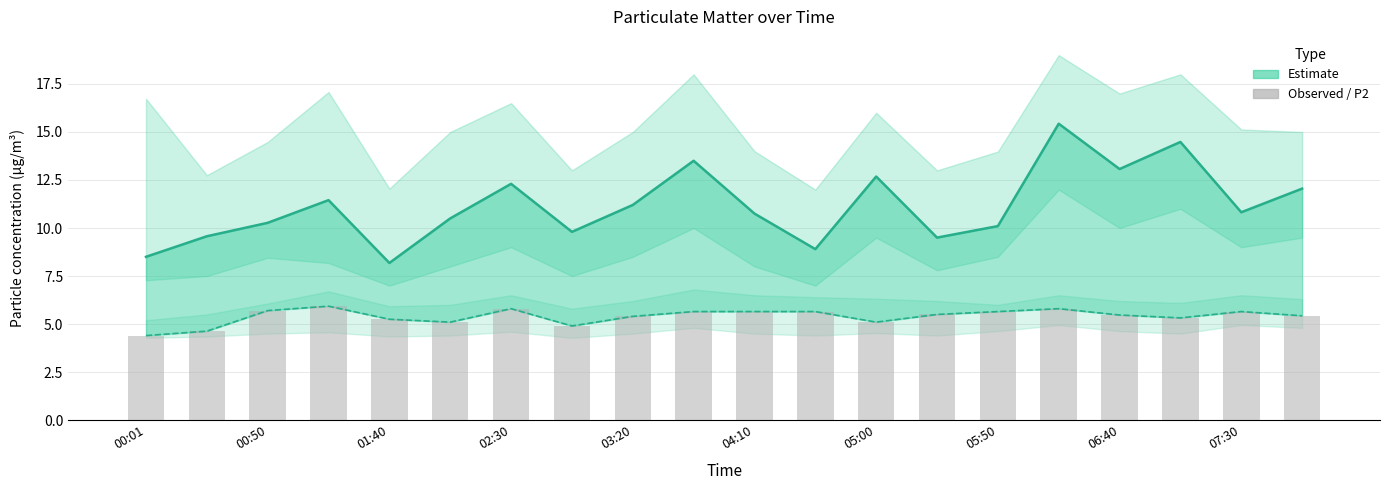

What is the maximum value for SDS_P2 (Estimate)?

5.9